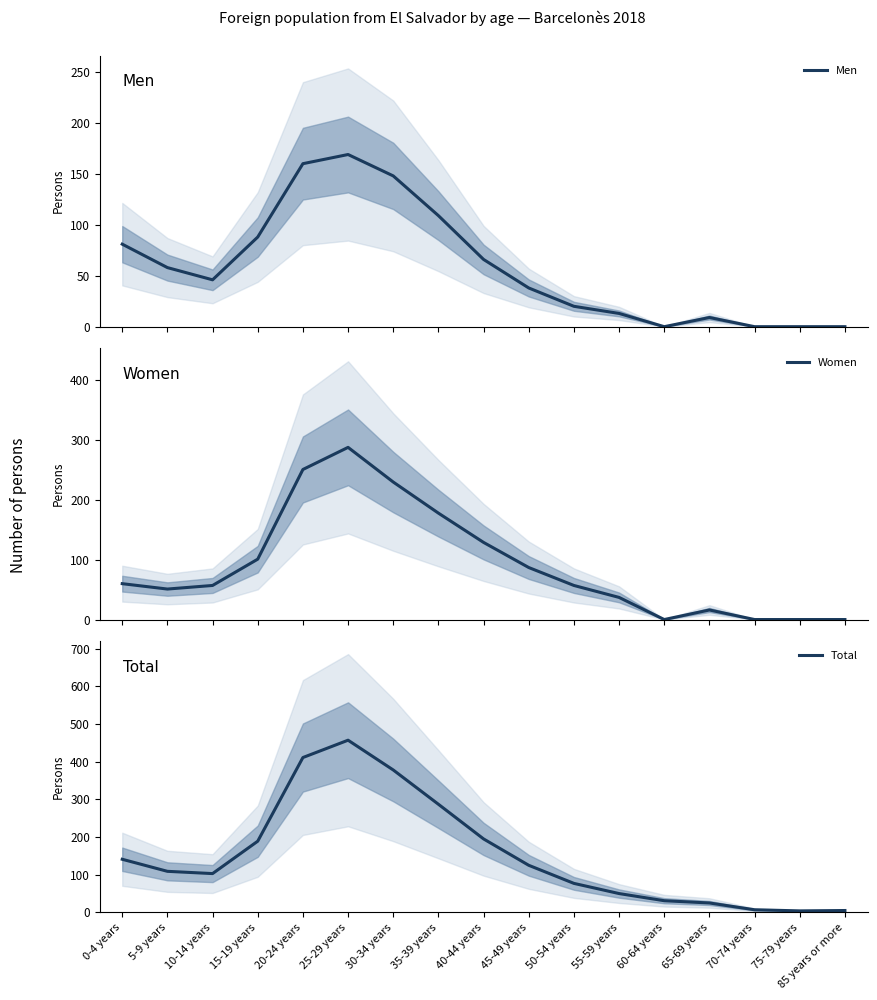

What position from the left is 30-34 years?

7